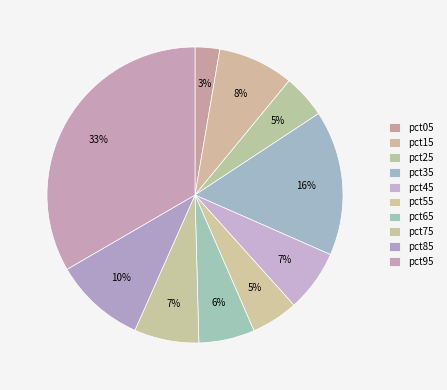

The pct45 slice represents 19% of the pie. True or false?

False